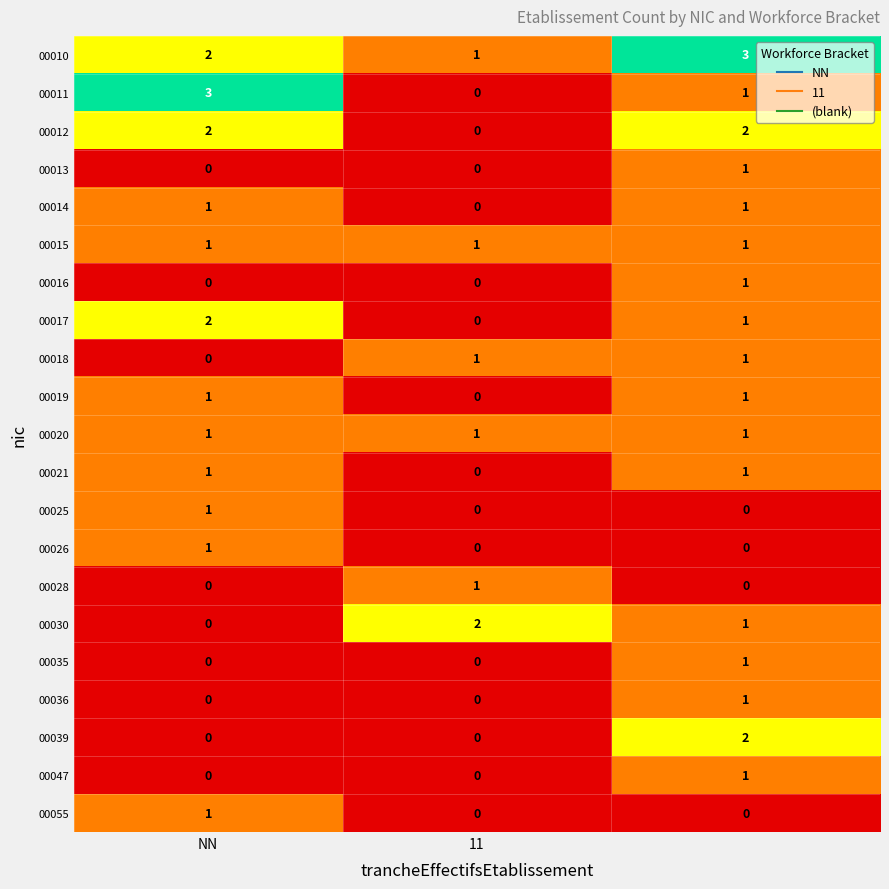

Which series has the widest spread of values?

00011